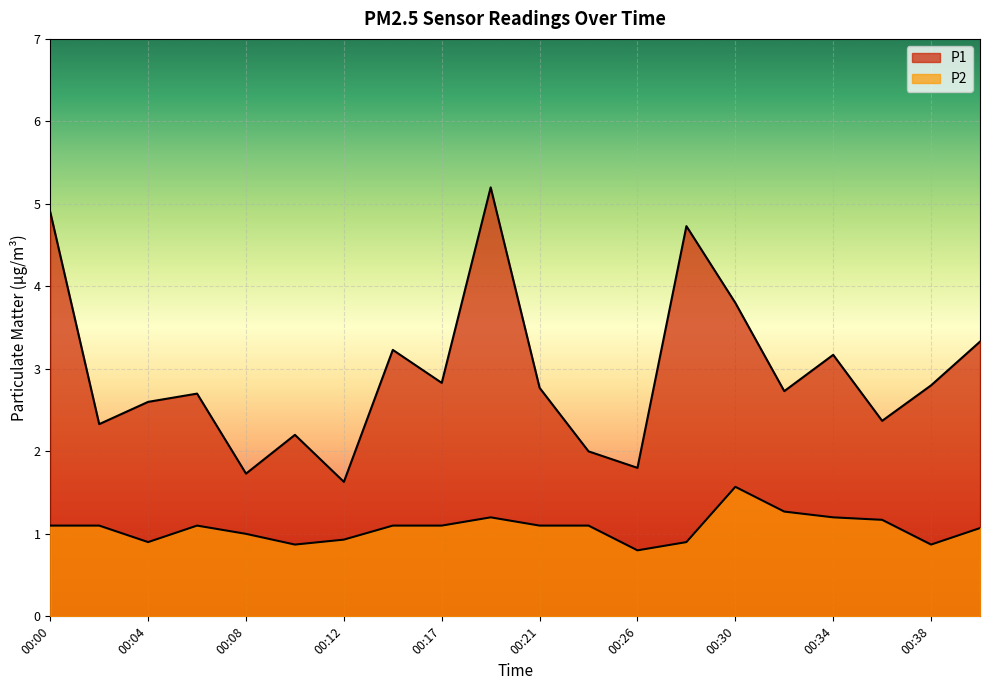

Read the P1 value at 00:02.

2.3